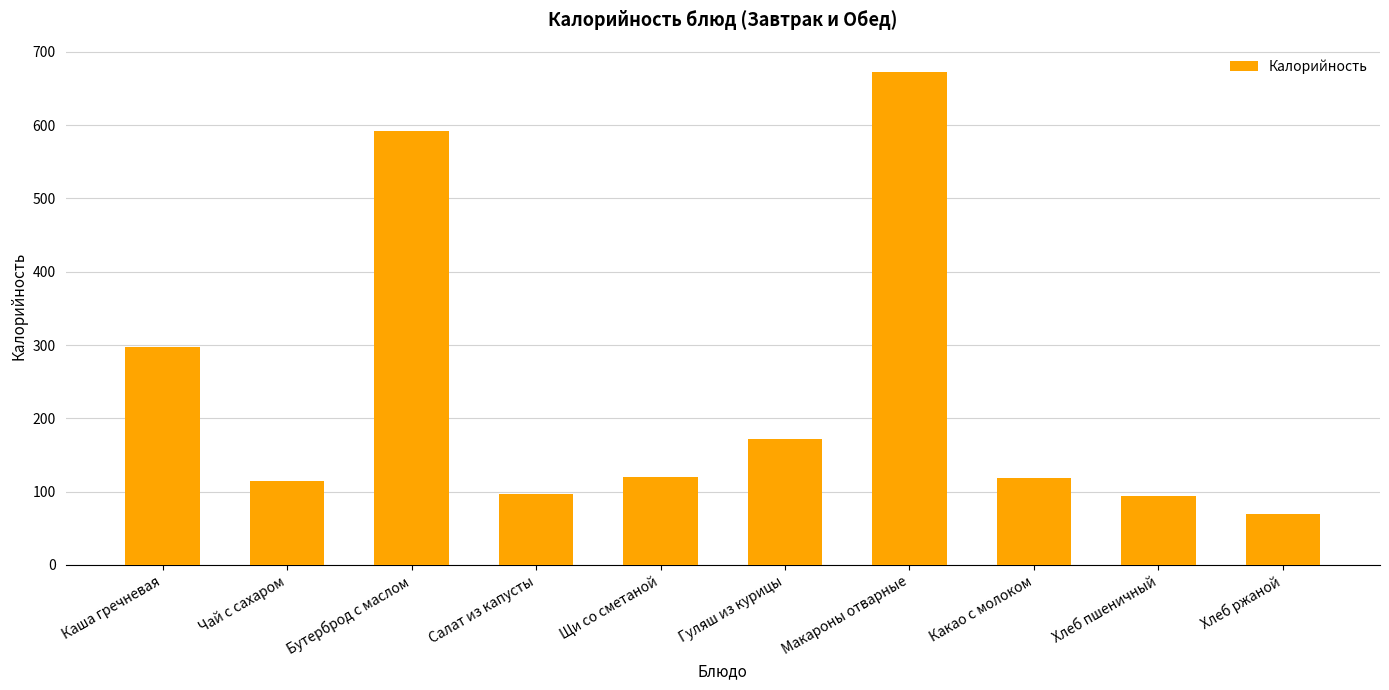

What is the label of the 3rd bar from the left?

Бутерброд с маслом